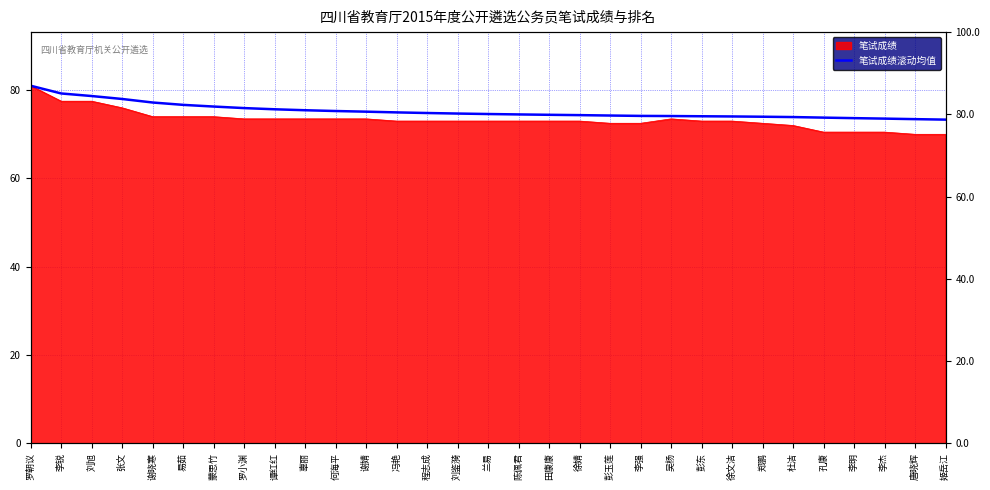

List the labels in order of value, smallest first.

姬岳江, 唐晓辉, 李杰, 李明, 孔康, 杜洁, 郑鹏, 徐文洁, 彭东, 吴杨, 李强, 彭玉莲, 徐婧, 田康康, 陈佩君, 兰易, 刘鉴漪, 程志成, 冯艳, 谢婧, 何海平, 辜丽, 谭红红, 罗小渊, 蒙思竹, 易茹, 谢晓寒, 张文, 刘旭, 李锐, 罗朝议